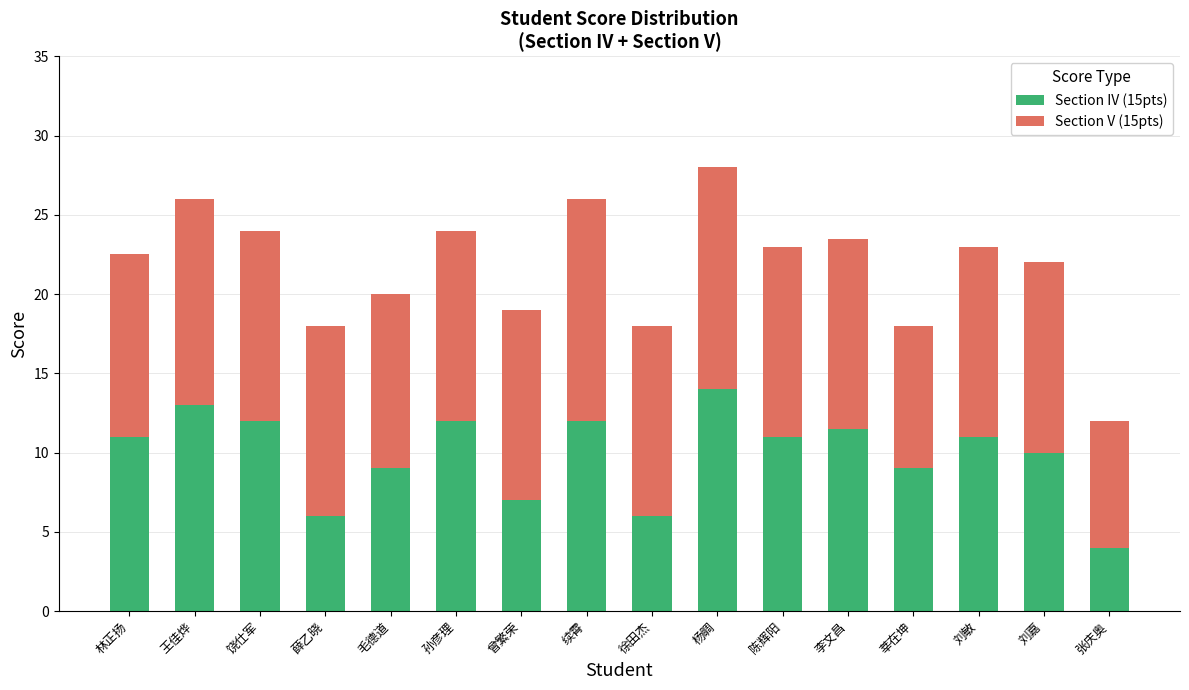

True or false: Section IV (15pts) has a value of 6.0 at 徐田杰.

True